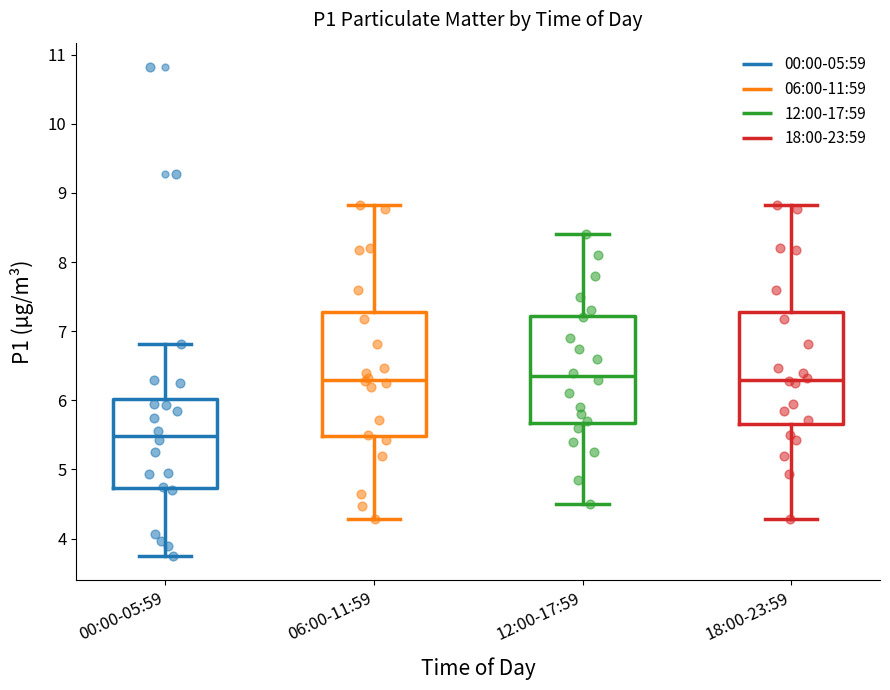

Reading left to right, transcribe this box plot: for each box, give where its median line is, the range the box spans, and where its two whiskers end, as read against the y-axis. The values are not printed on the chart, so give them approximately, as read against the axis.

00:00-05:59: median 5.5, box 4.7 to 6.0, whiskers 3.8 to 6.8
06:00-11:59: median 6.3, box 5.5 to 7.3, whiskers 4.3 to 8.8
12:00-17:59: median 6.4, box 5.7 to 7.2, whiskers 4.5 to 8.4
18:00-23:59: median 6.3, box 5.7 to 7.3, whiskers 4.3 to 8.8